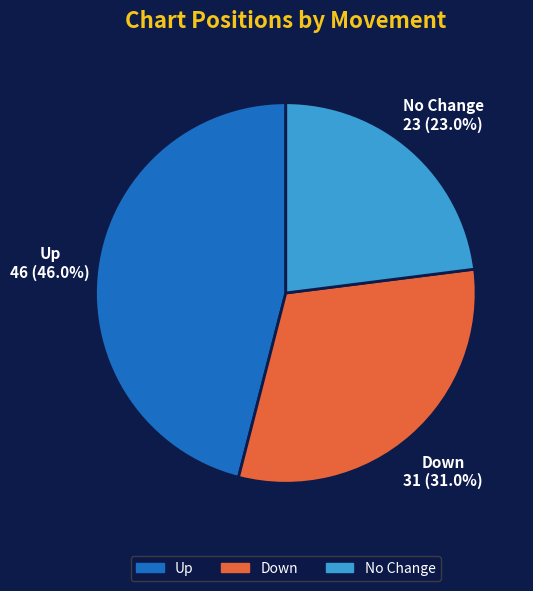

Is there any slice that represents more than half of the pie?

No